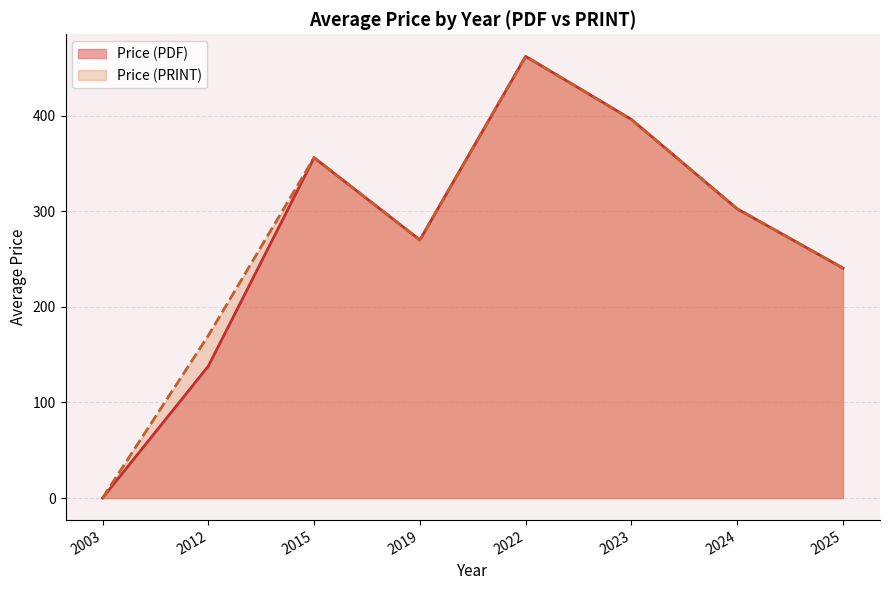

Does the chart have visible grid lines?

Yes